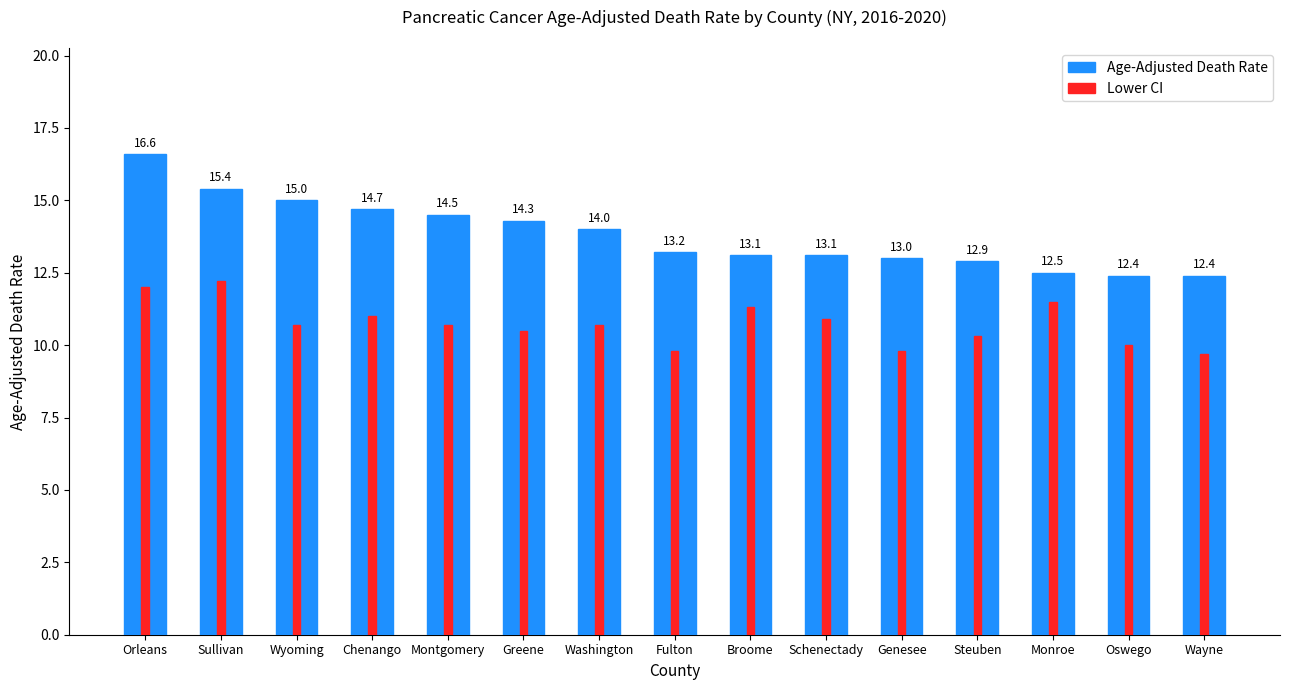

What is the lowest value of the Lower CI series?

9.7